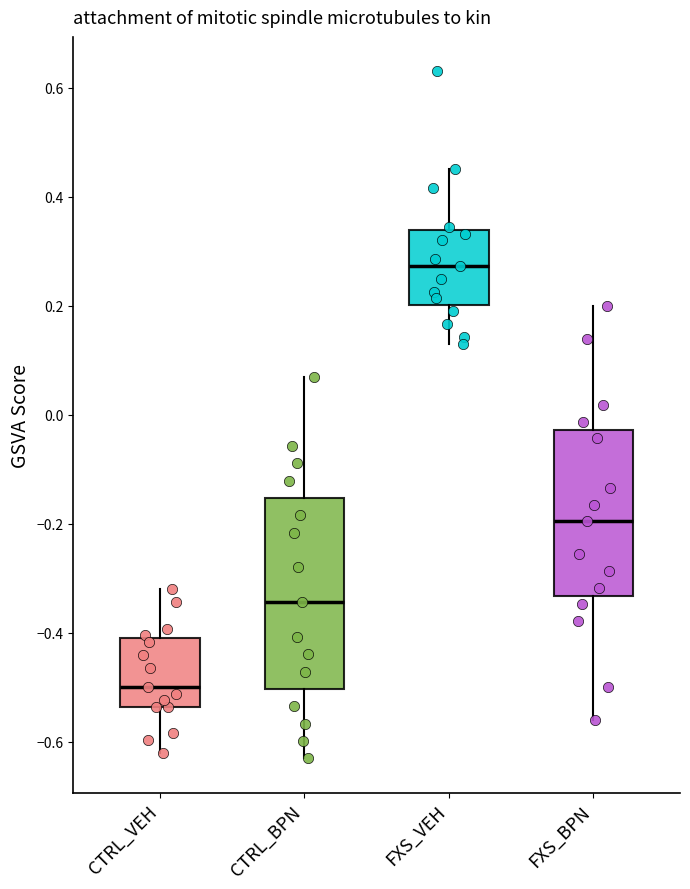

Reading left to right, read every box against the y-axis: the position of its median line, the range the box covers, and the ends of its whiskers. The values are not printed on the chart, so give them approximately, as read against the axis.

CTRL_VEH: median -0.50, box -0.54 to -0.40, whiskers -0.62 to -0.32
CTRL_BPN: median -0.34, box -0.50 to -0.16, whiskers -0.62 to 0.08
FXS_VEH: median 0.28, box 0.20 to 0.34, whiskers 0.14 to 0.46
FXS_BPN: median -0.20, box -0.34 to -0.02, whiskers -0.56 to 0.20